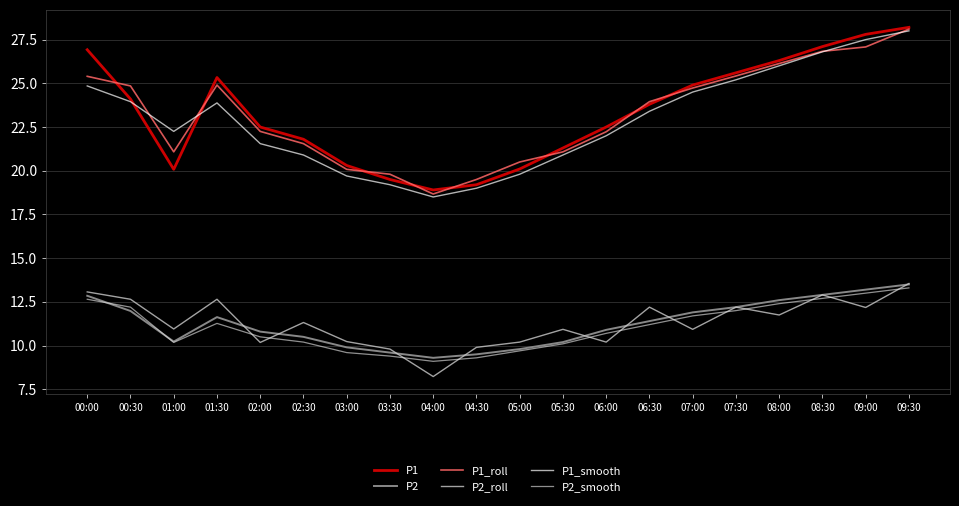

Does the chart display data point markers on the line(s)?

No